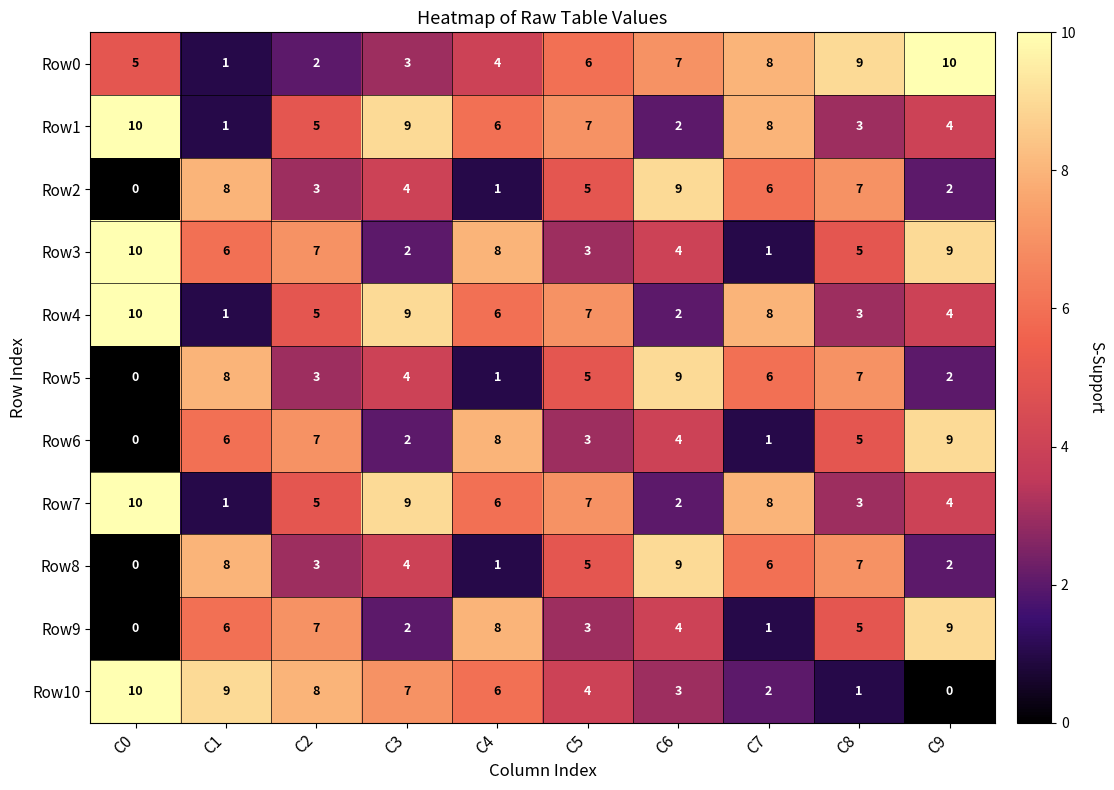

True or false: Row2 has a value of 12 at C1.

False